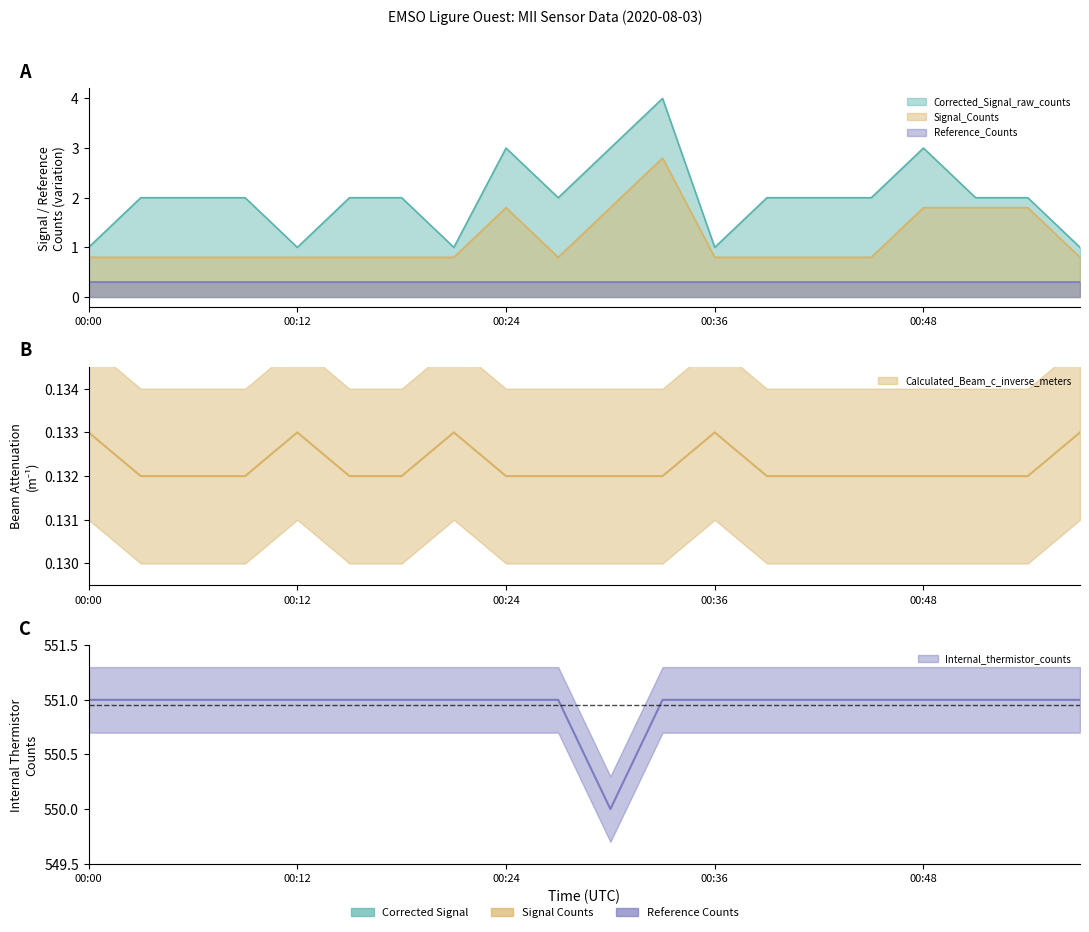

Which series has the largest total across all categories?

Corrected_Signal_raw_counts